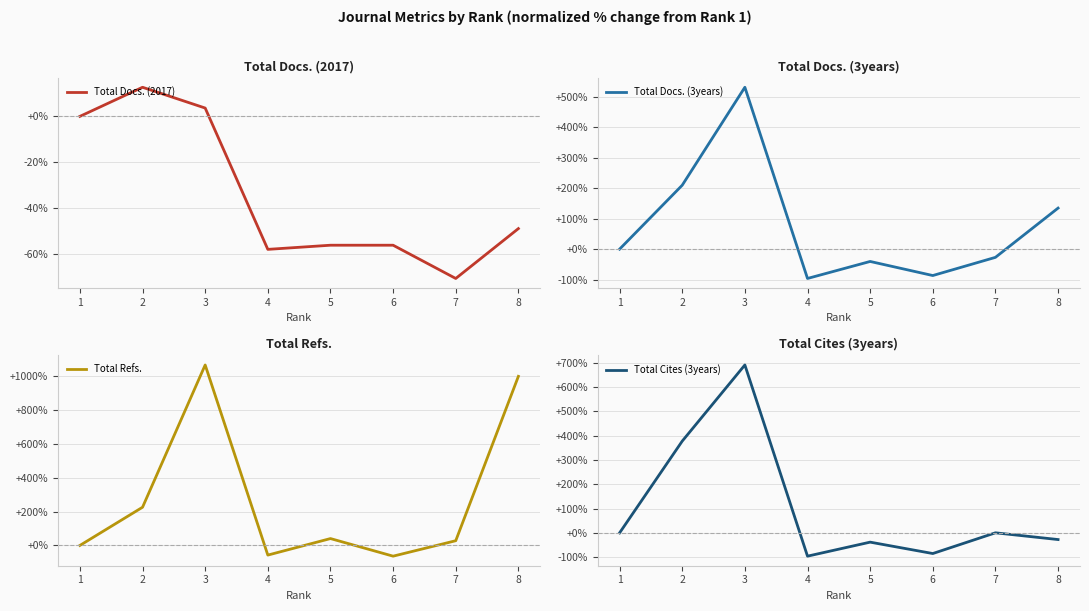

How many values in the Total Refs. series are below 40?

4